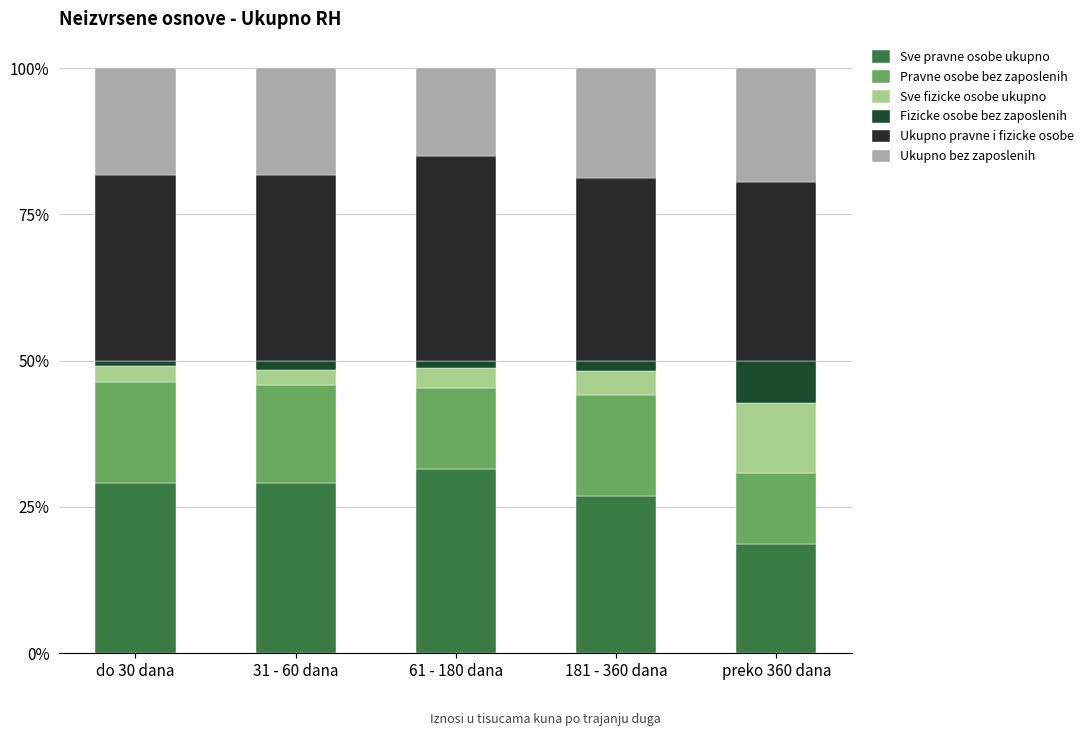

How many data points in Sve pravne osobe ukupno are above 29?

3